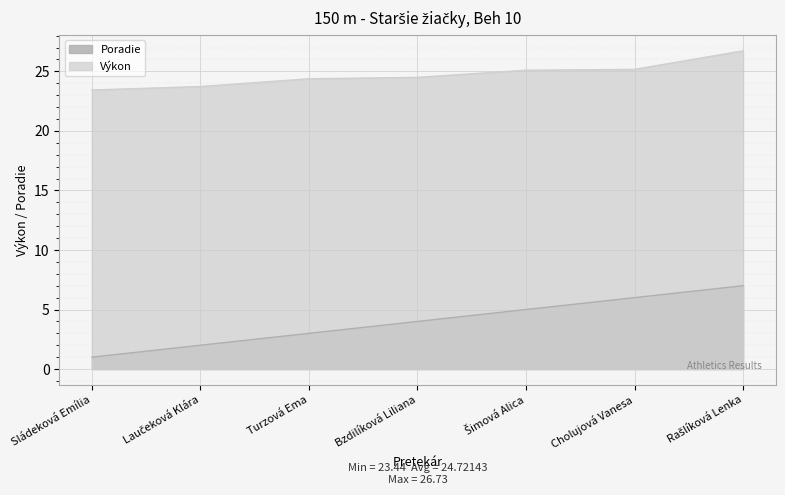

Rank the series by their average value, from lowest to highest.

Poradie line, Výkon line